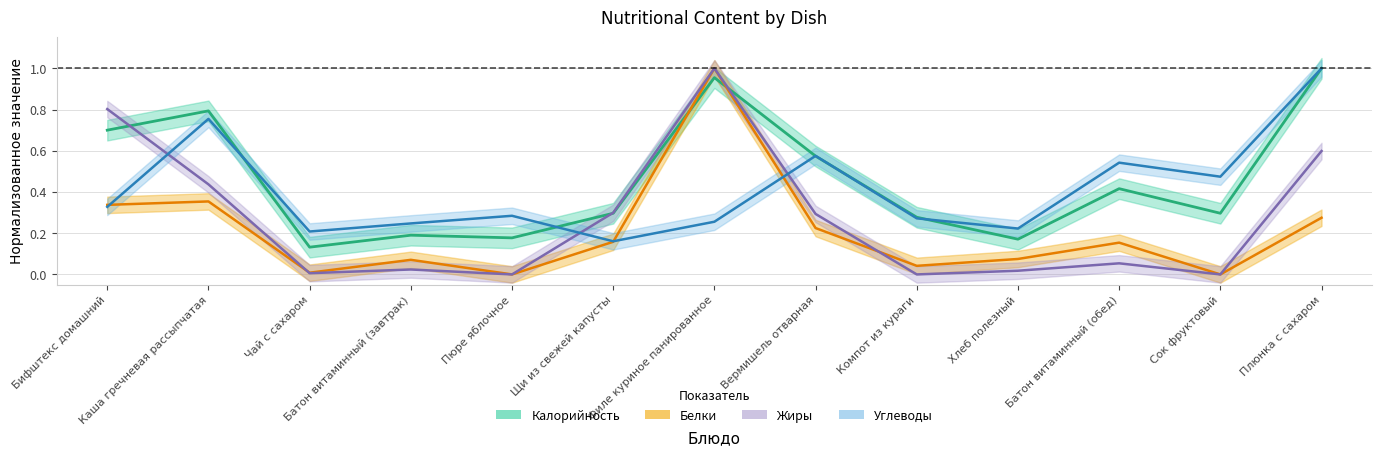

Is this an area chart (filled region under the line)?

No